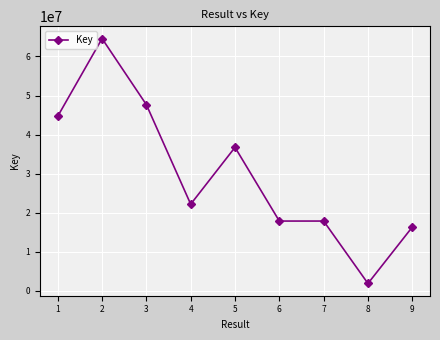

Does the chart display data point markers on the line(s)?

Yes